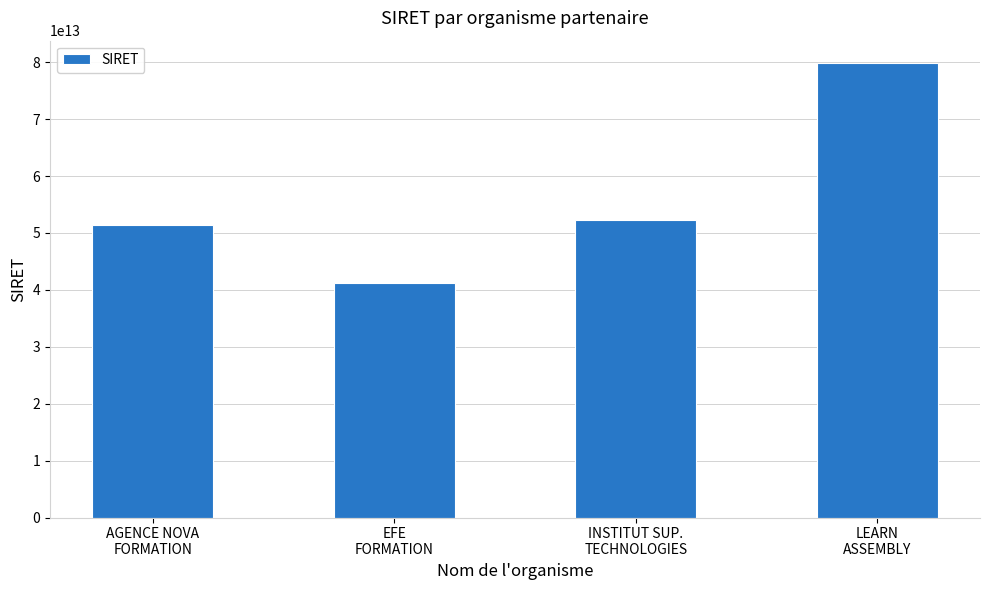

What is the label of the 3rd bar from the left?

INSTITUT SUP.
TECHNOLOGIES